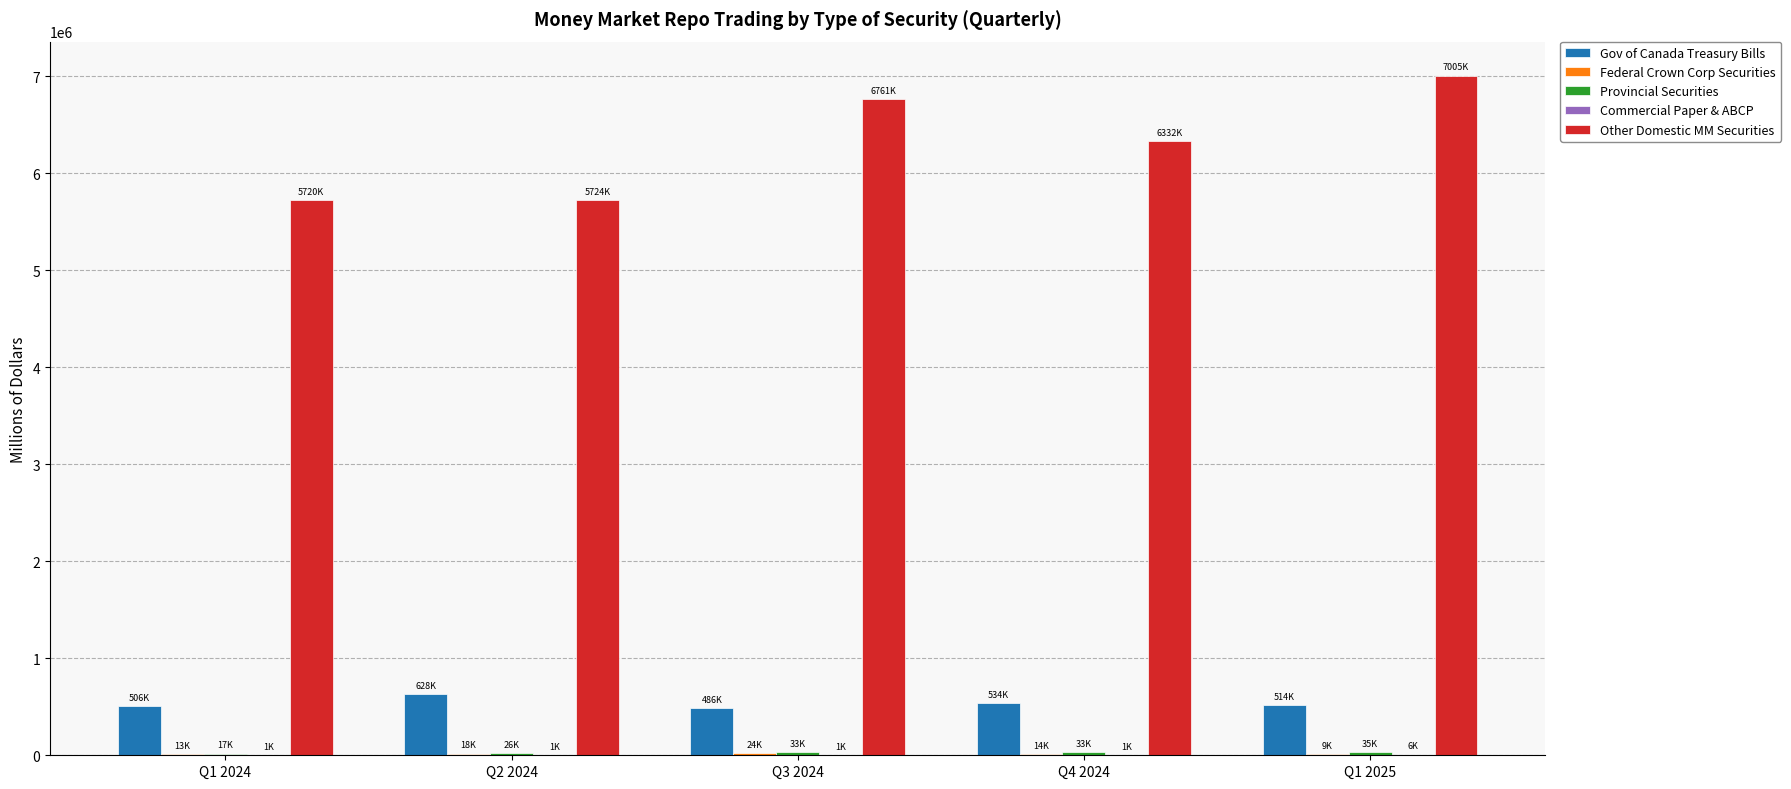

Count the number of data series in this chart.

5